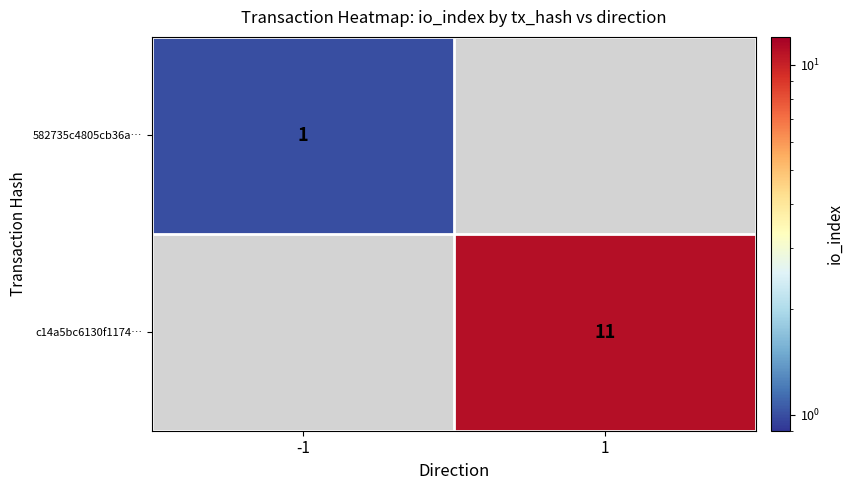

True or false: 582735c4805cb36a… has a value of 1 at -1.

True